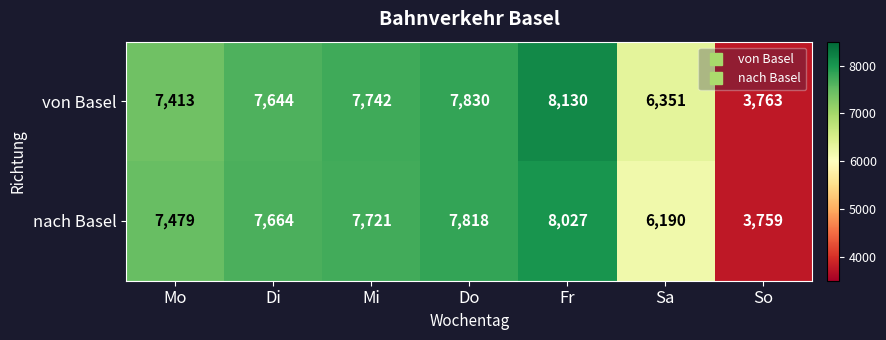

What is the difference between the maximum and minimum values in the von Basel series?

4367